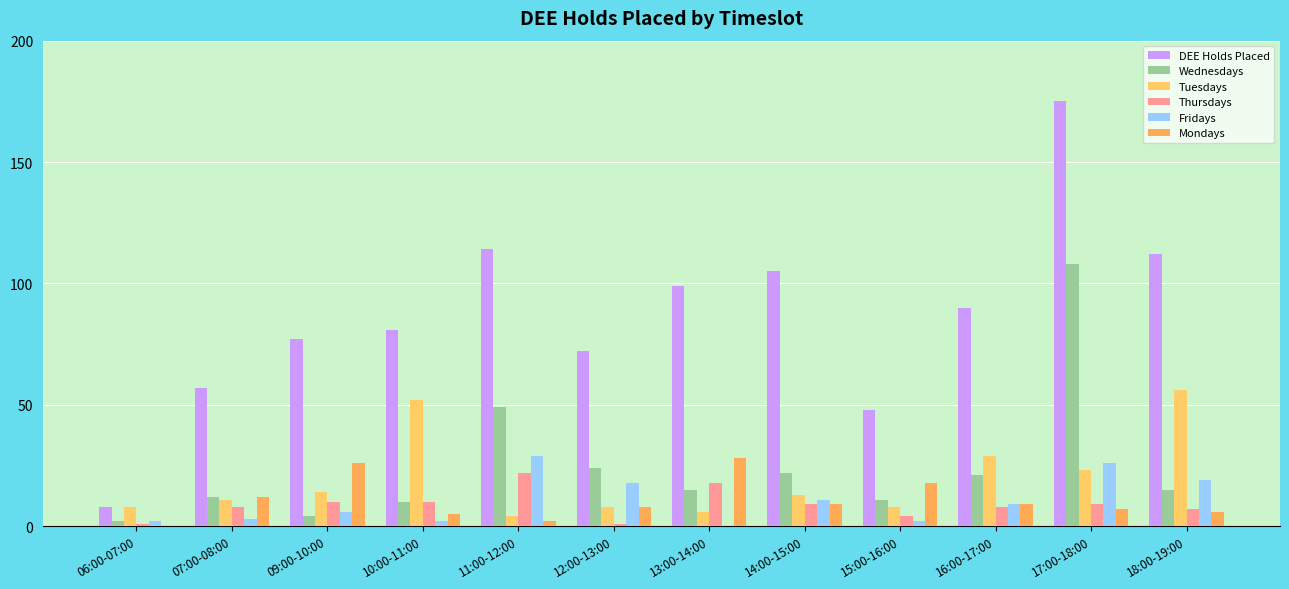

What are all the series names shown in the legend?

DEE Holds Placed, Wednesdays, Tuesdays, Thursdays, Fridays, Mondays